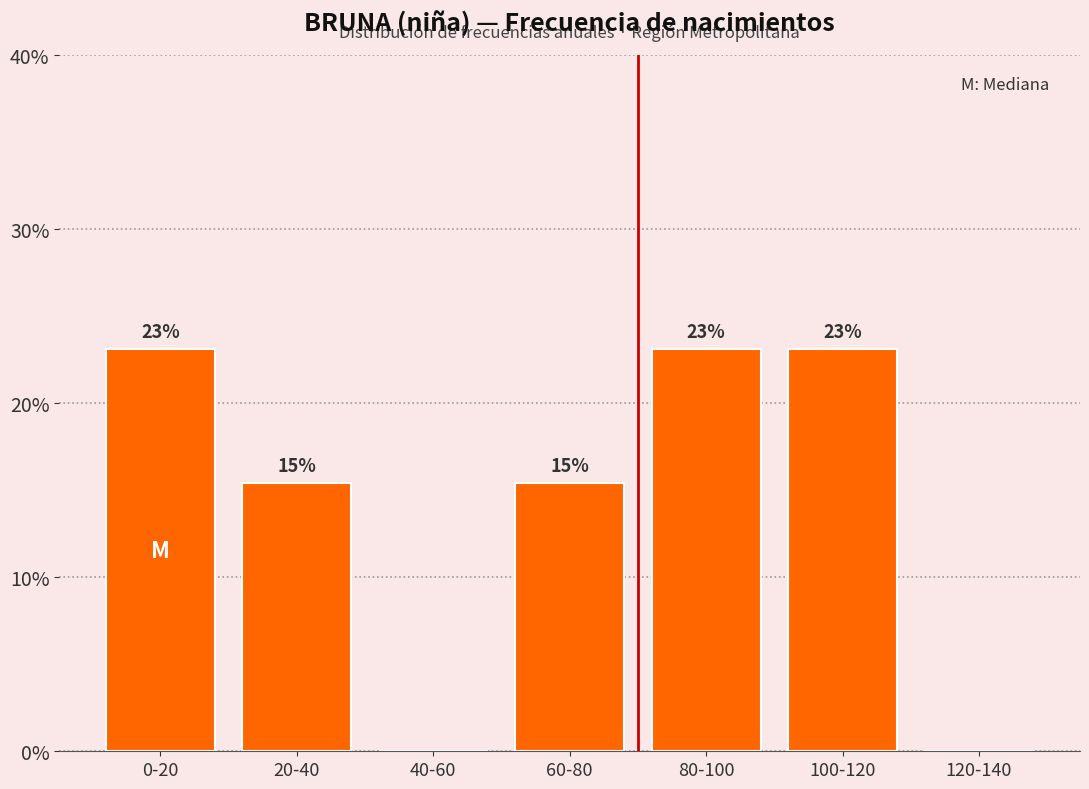

At which label does the data first exceed 15?

0-20